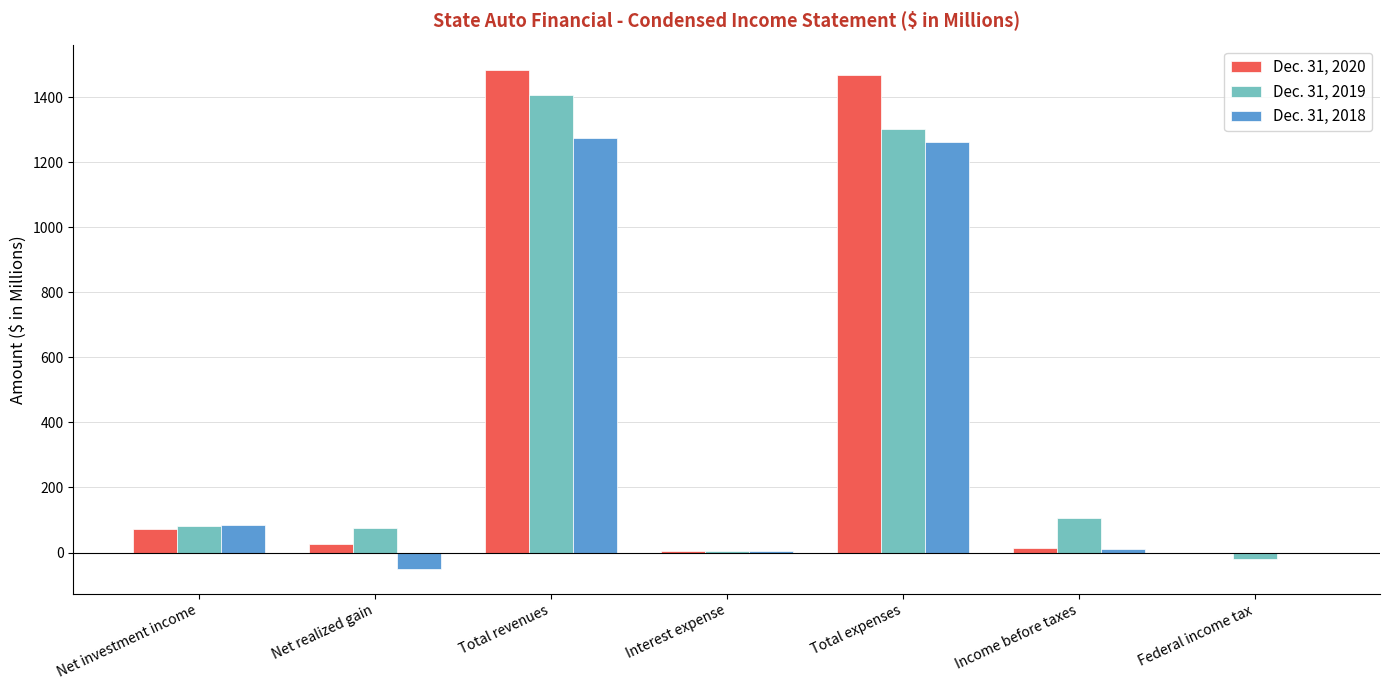

True or false: Dec. 31, 2018 has a value of 145.7 at Net investment income.

False